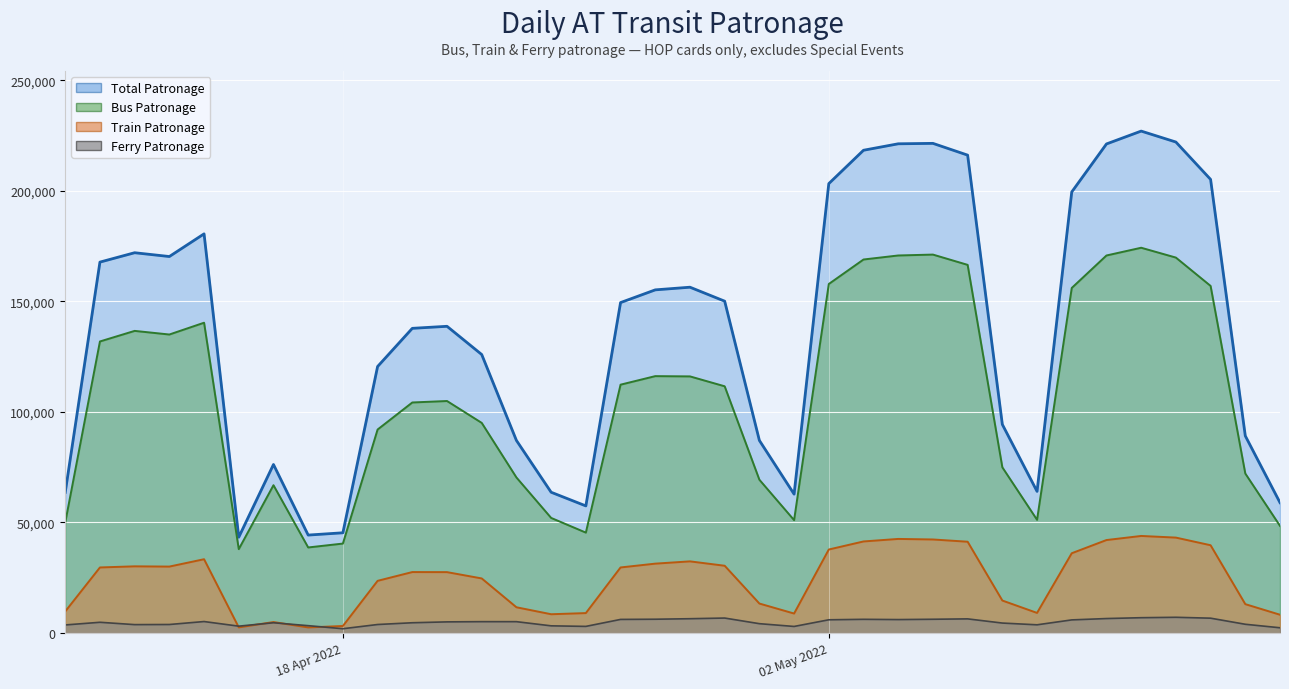

What is the highest value of the Train (line) series?

43804